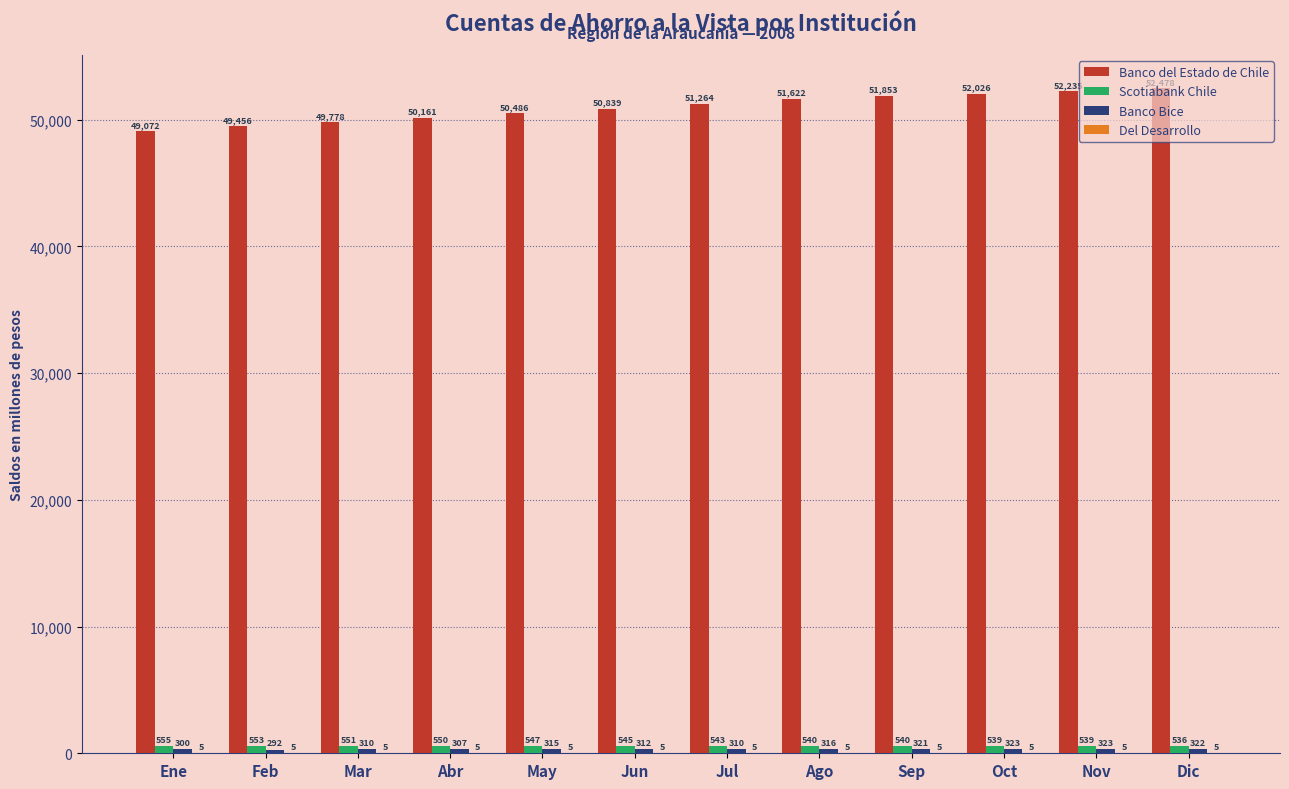

Is it true that Banco del Estado de Chile equals 50161 at Abr?

True